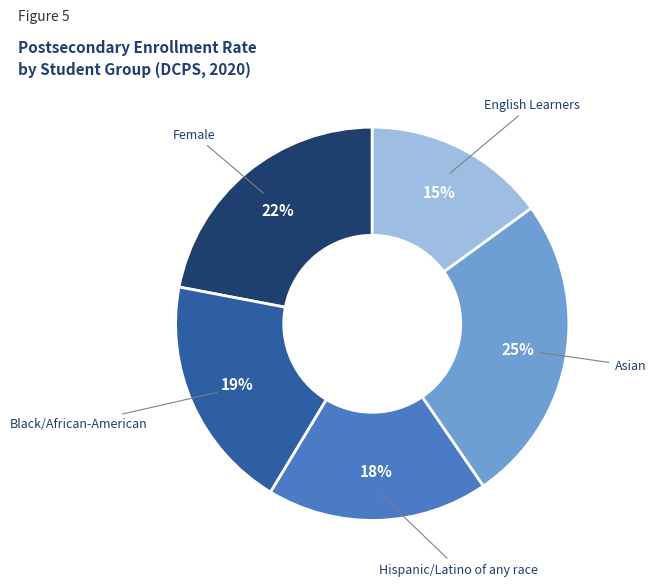

To the nearest percent, what is the difference between the largest and smallest slice percentages?

10%